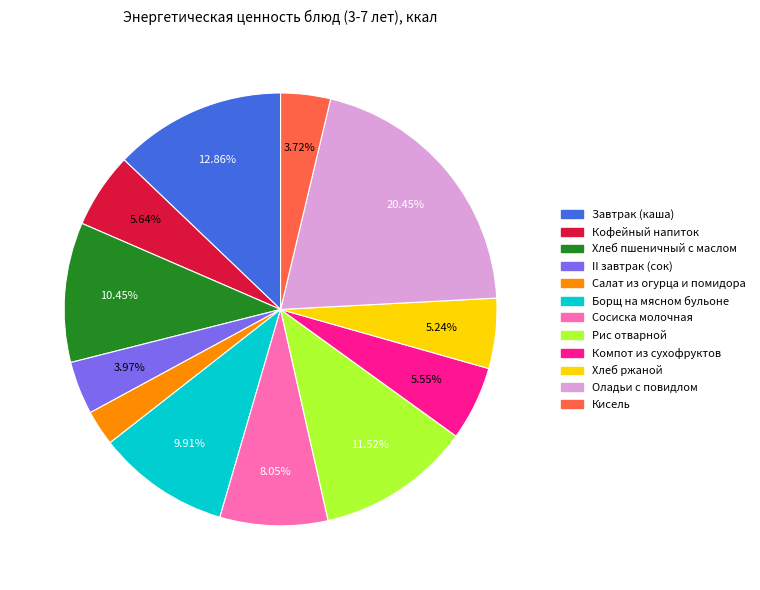

Which slice is the smallest?

Салат из огурца и помидора